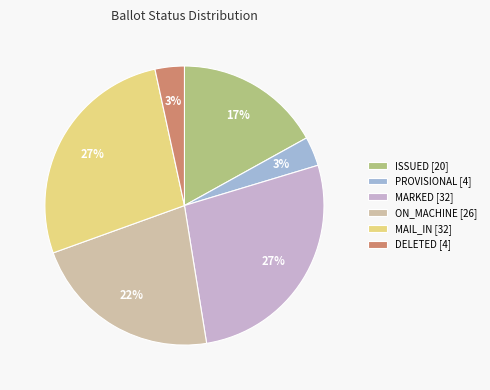

How many segments does this pie chart have?

6